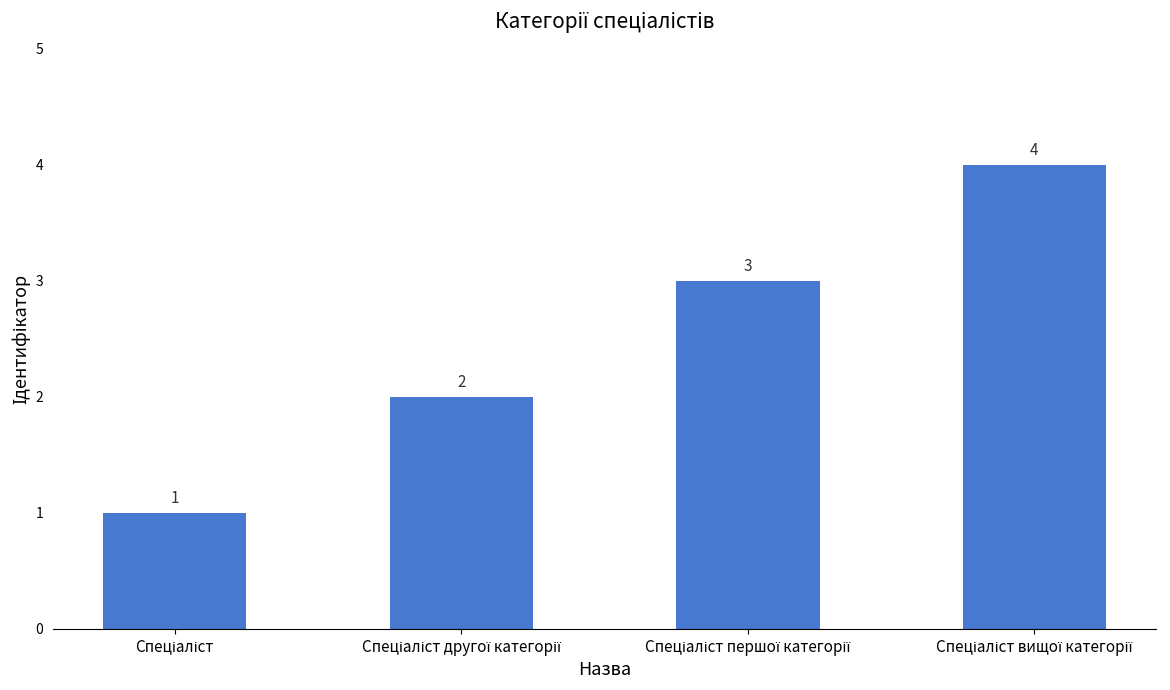

What is the maximum value shown in the chart?

4